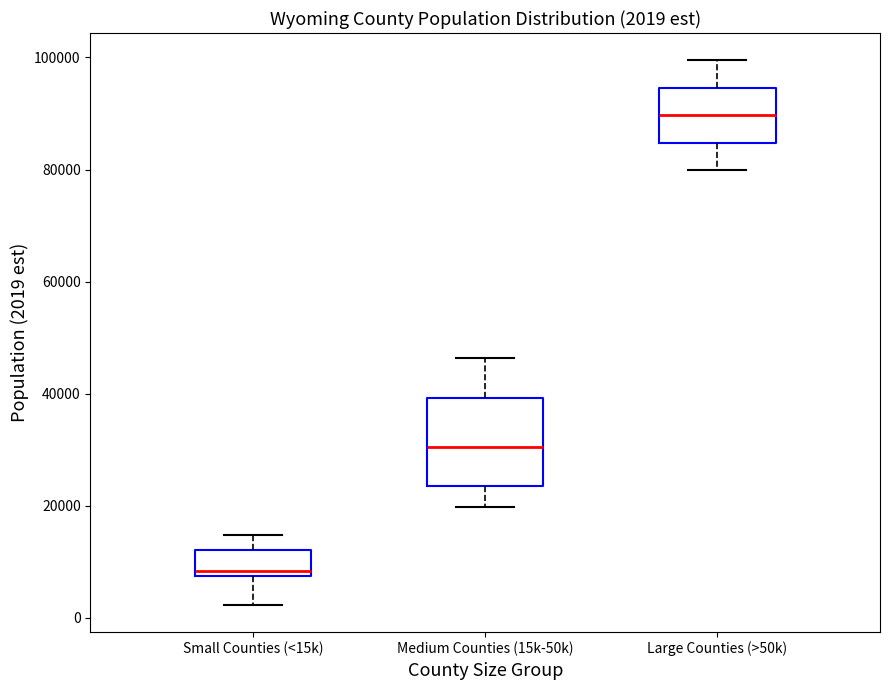

Which box's median line is the highest?

Large Counties (>50k)